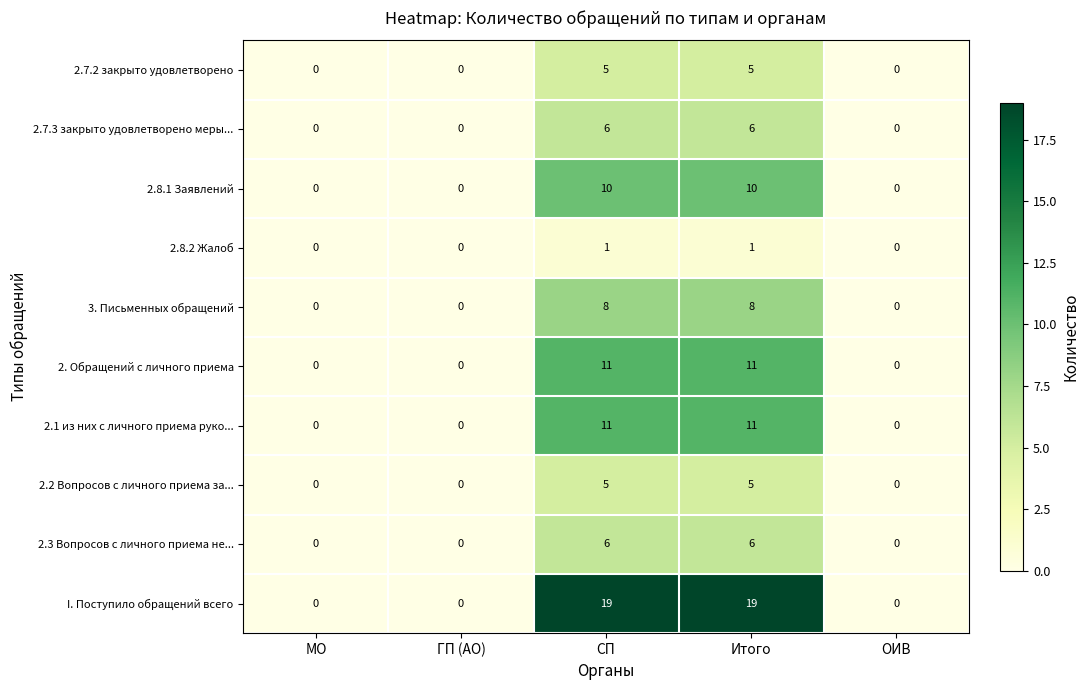

What is the greatest value displayed?

19